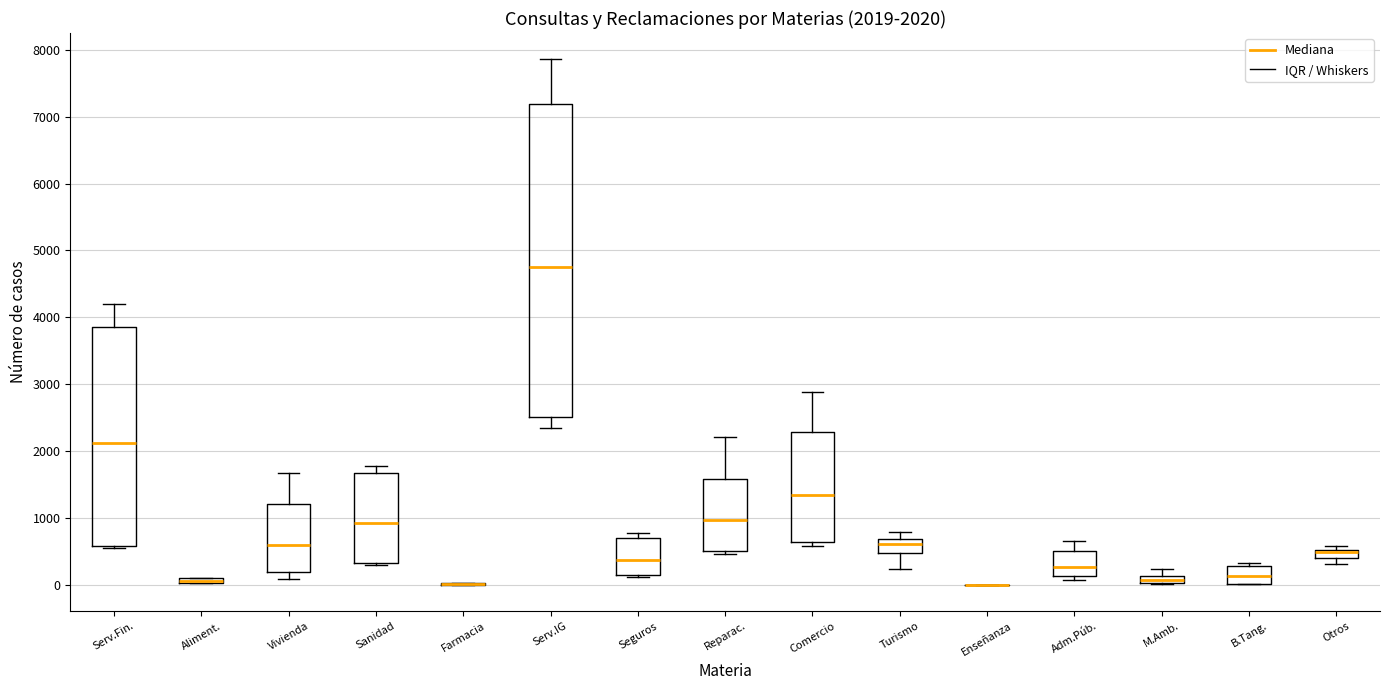

Which box is the tallest, from its lower edge to its upper edge?

Serv.IG